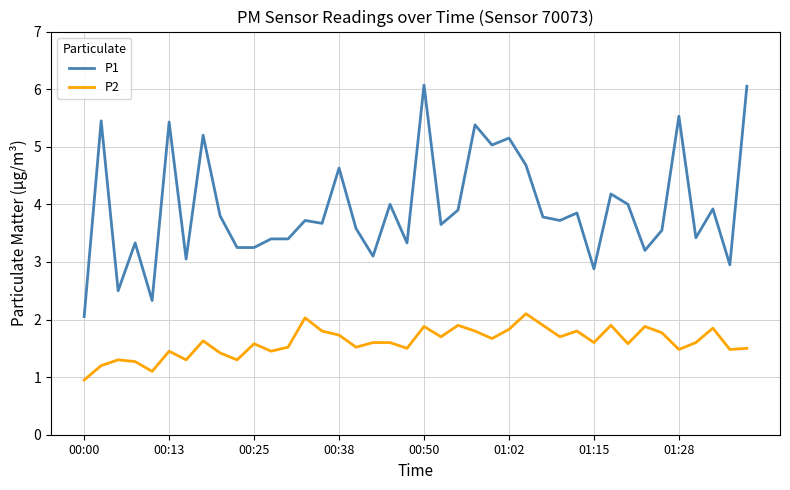

True or false: P2 and P1 intersect in this chart.

False